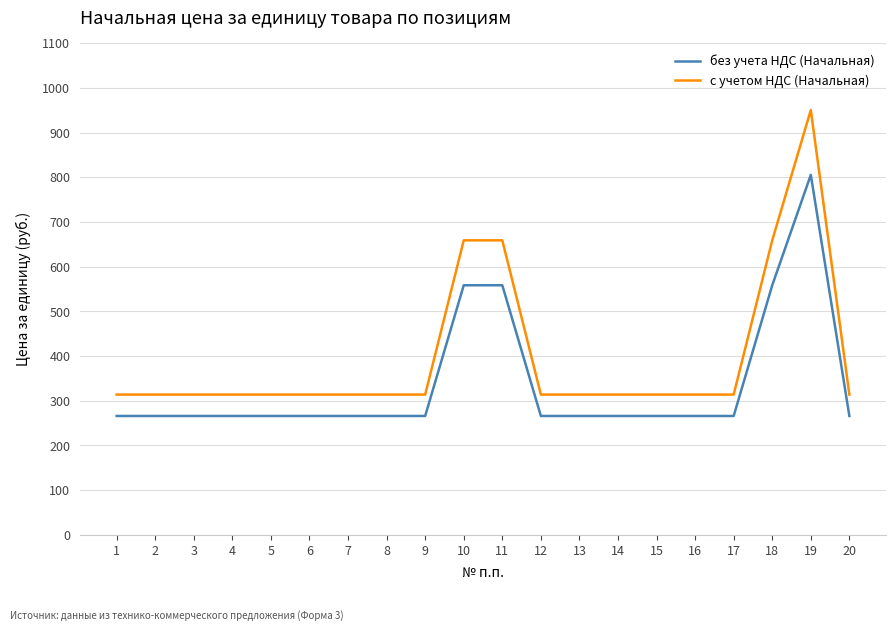

What is the difference between the highest and lowest values at 16?

47.9